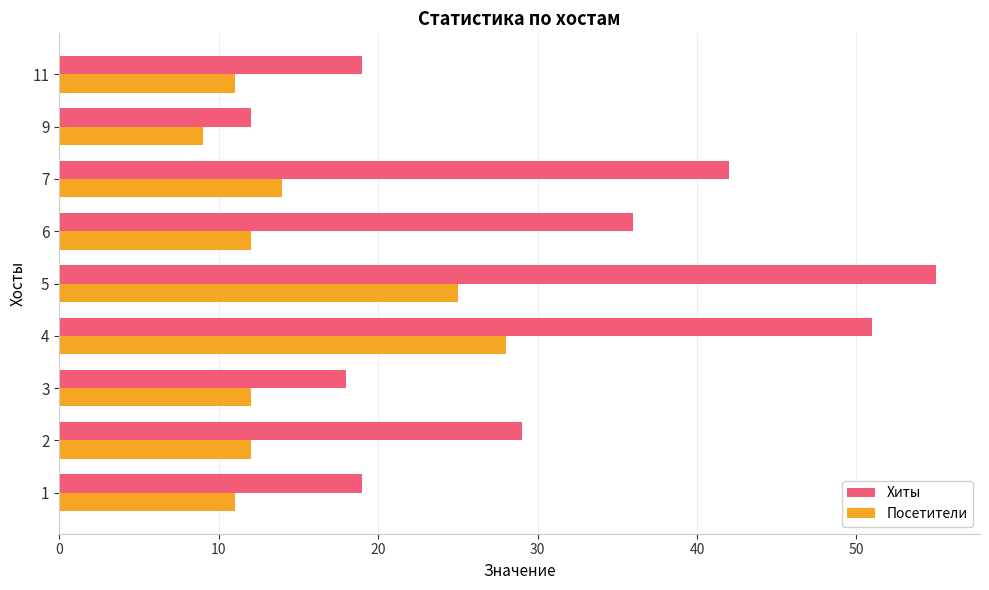

What is the average value of the Посетители series?

15